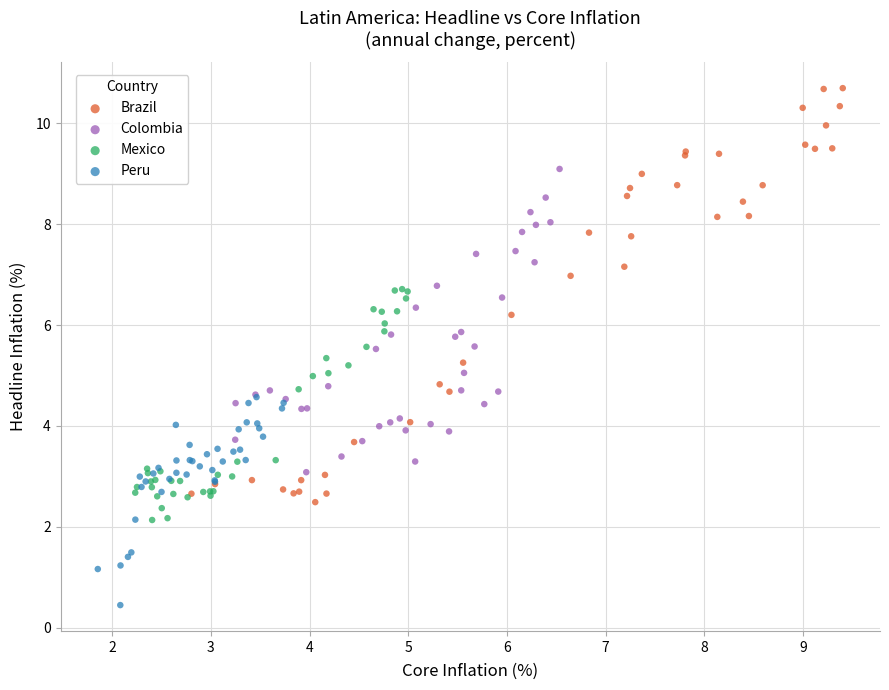

Which series contains the lowest Y value?

Peru